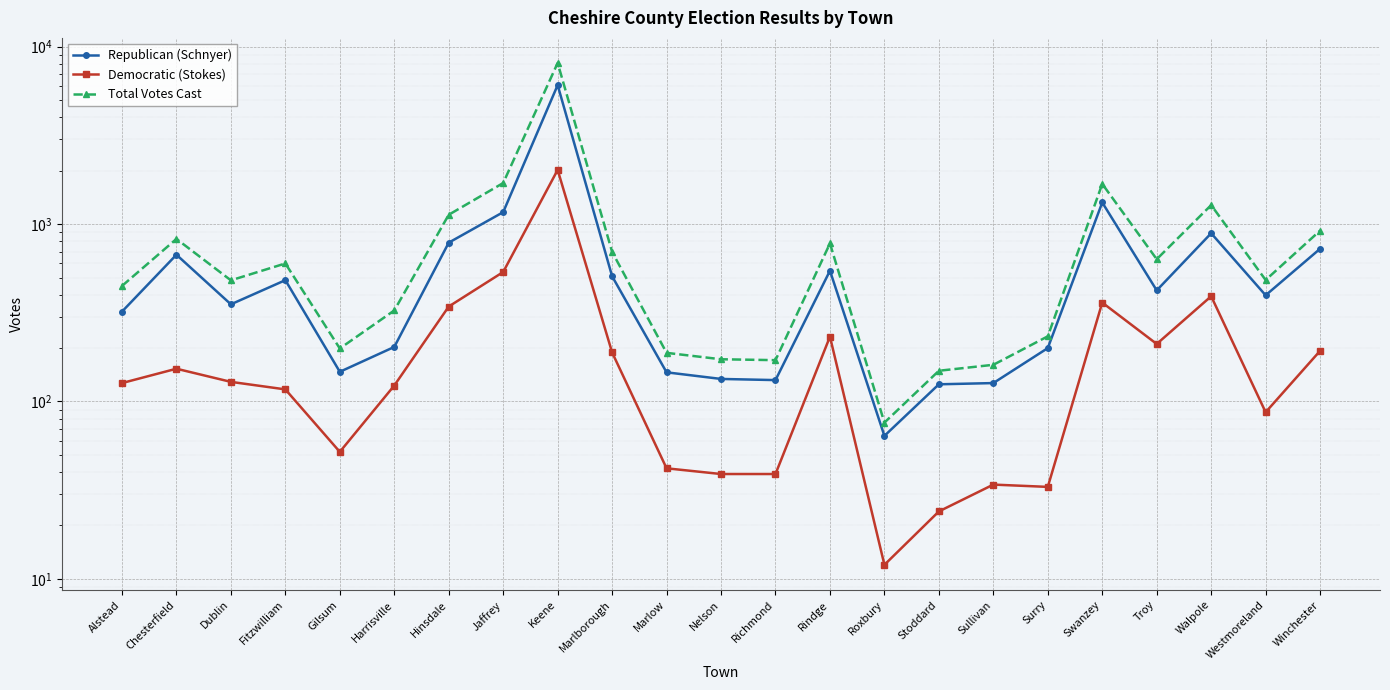

Rank the series at Keene from lowest to highest value.

Democratic (Stokes), Republican (Schnyer), Total Votes Cast